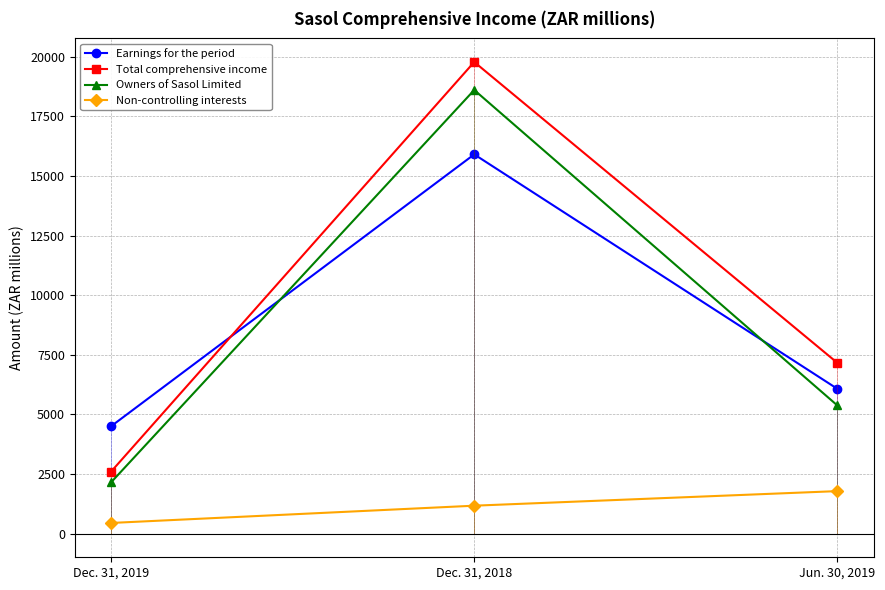

How many series are shown in this chart?

4